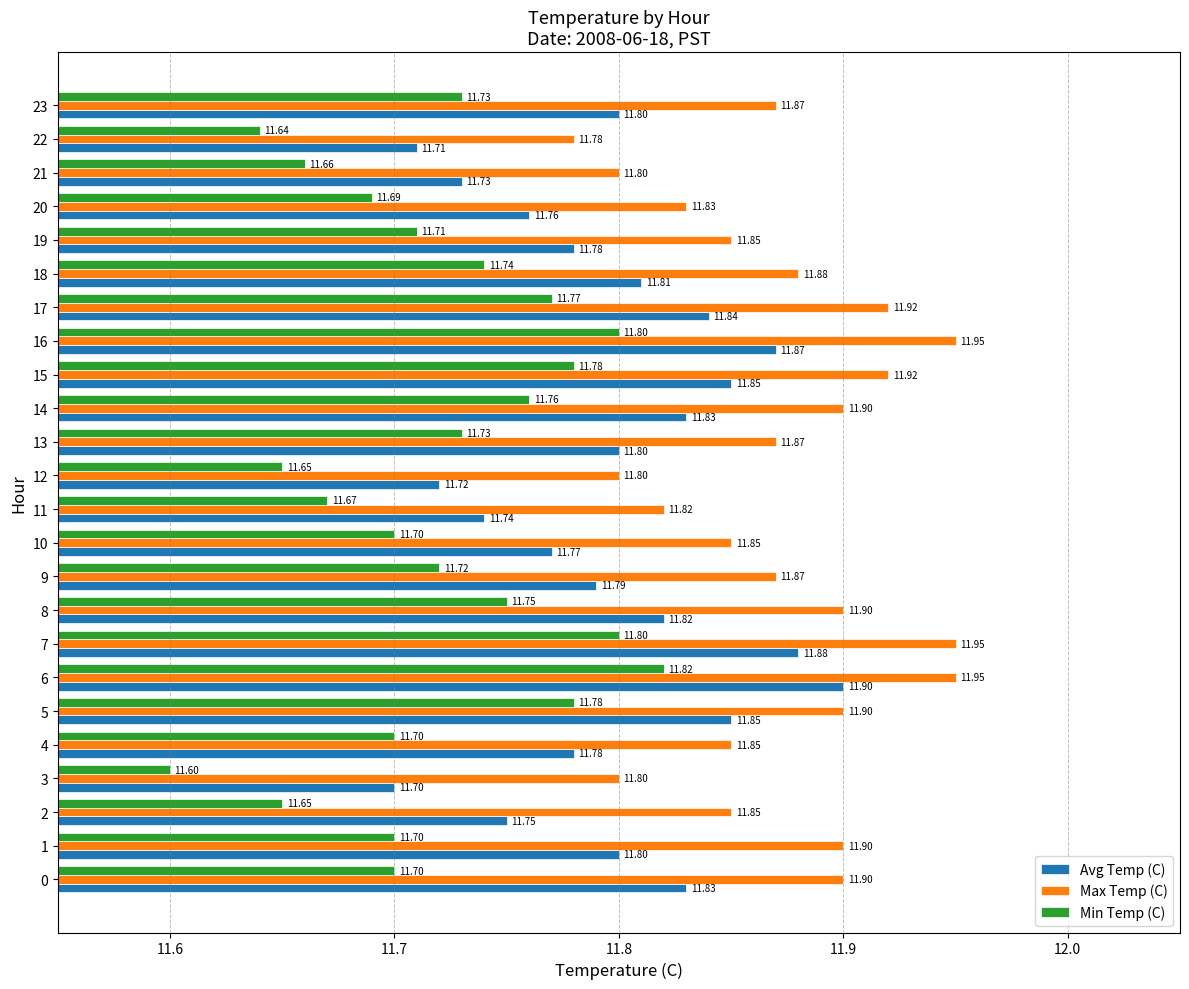

At how many categories does at least one series exceed 11?

24